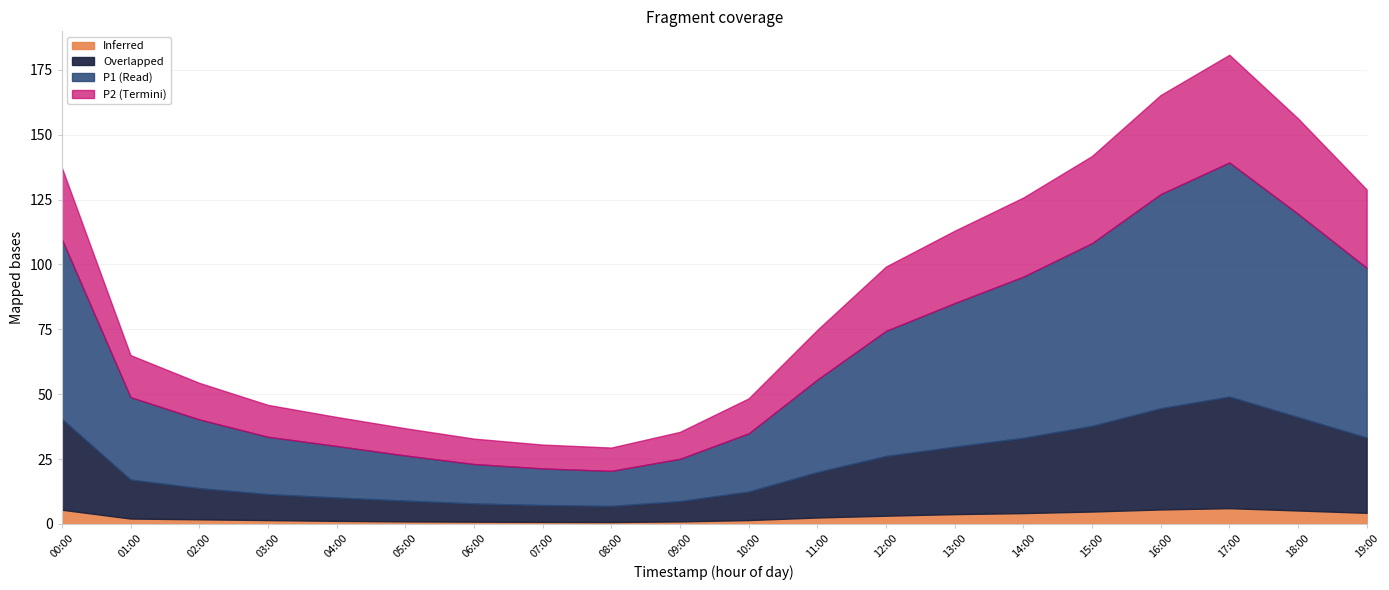

Which series has the largest total across all categories?

P1